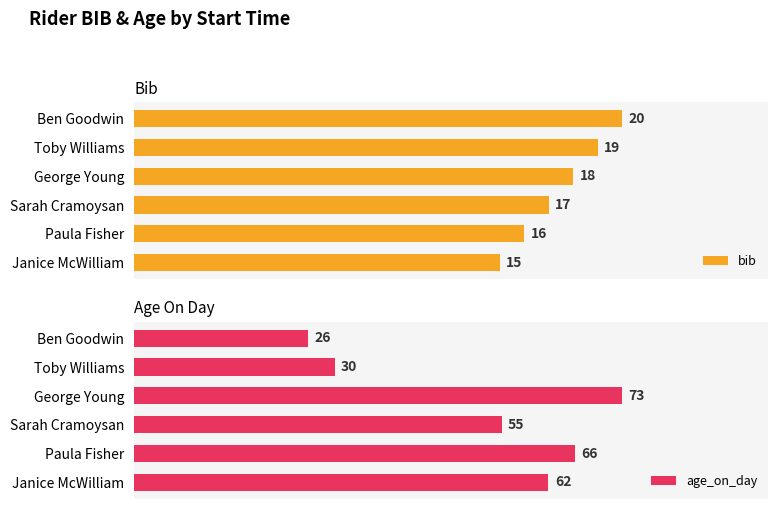

At which label is age_on_day closest to 49?

Sarah Cramoysan